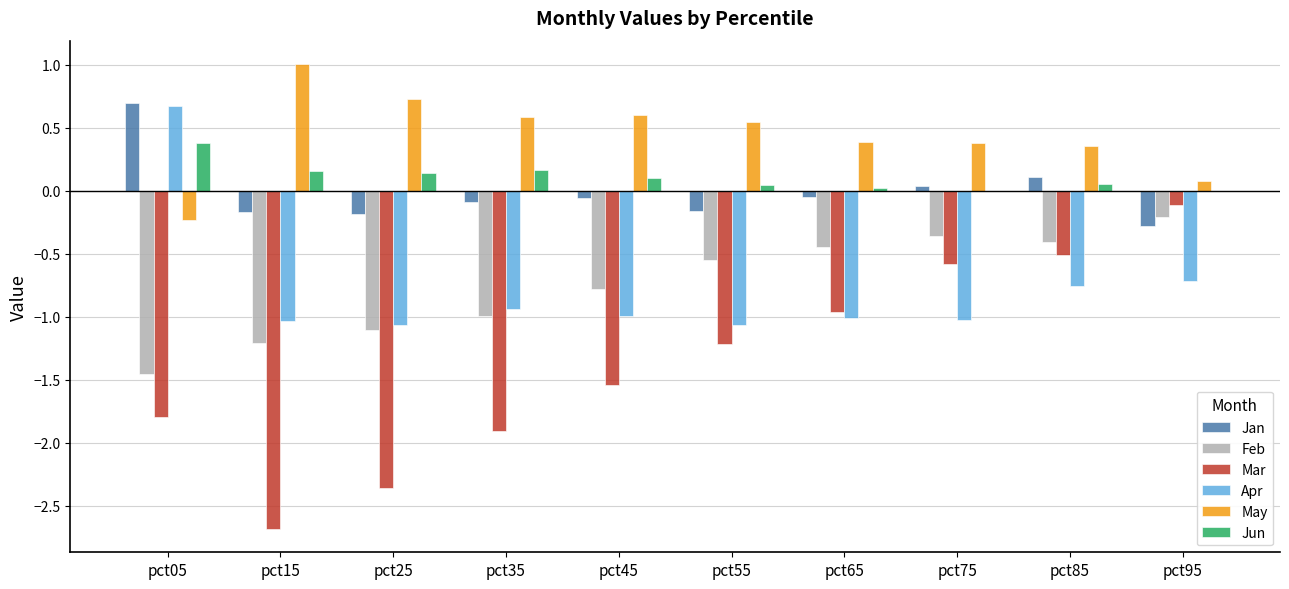

Which category has the highest value in the Mar series?

pct95